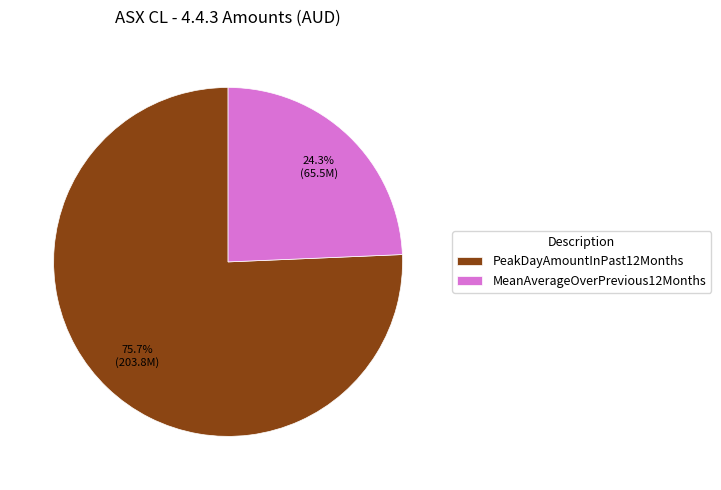

To the nearest percent, what is the combined percentage of PeakDayAmountInPast12Months and MeanAverageOverPrevious12Months?

100%